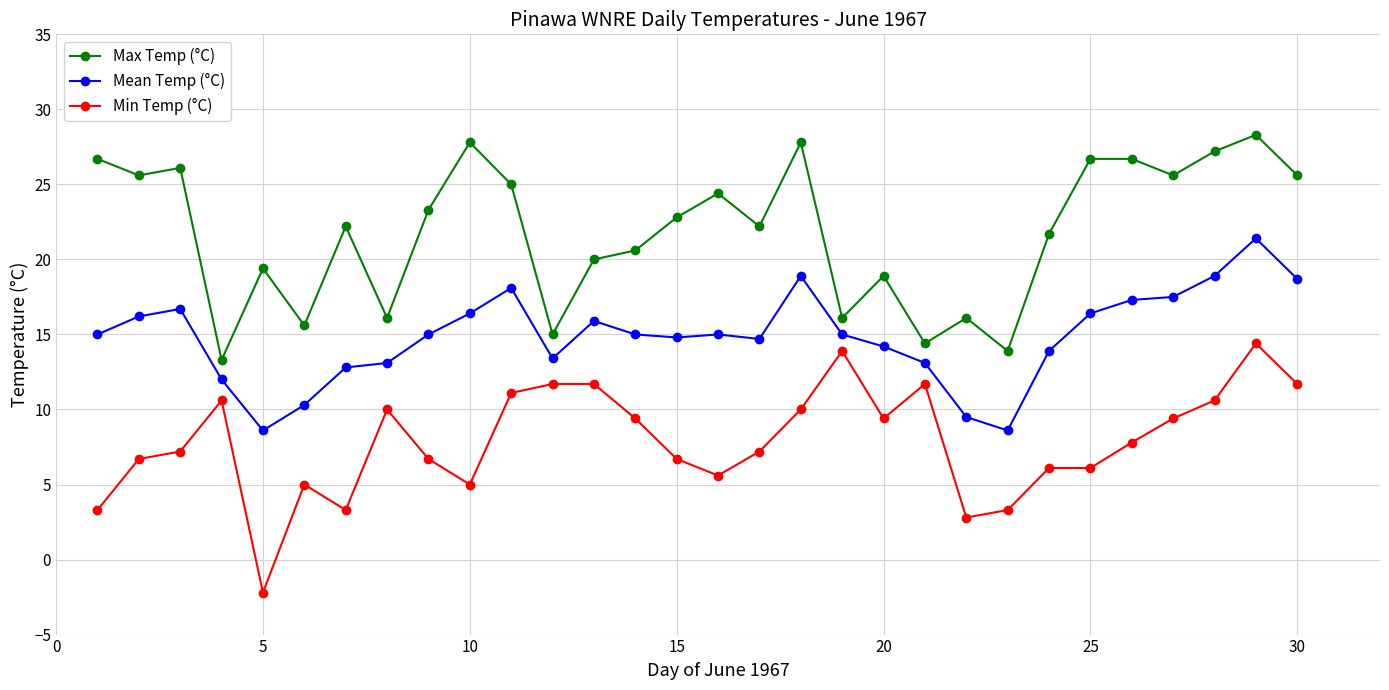

True or false: Max Temp (°C) has more than 0 interior local peaks.

True